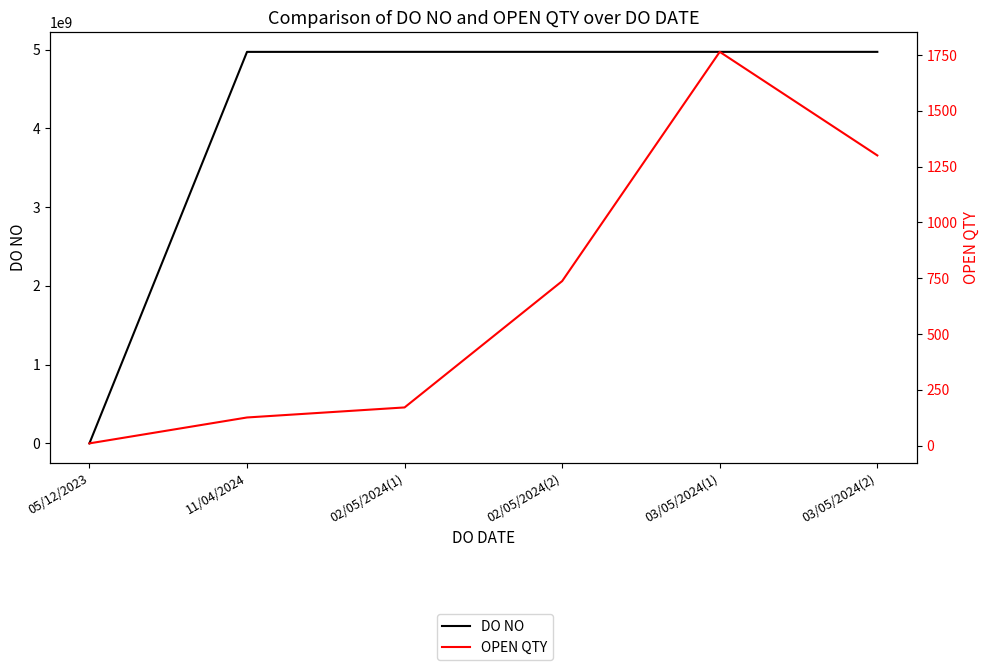

What is the label of the 6th point from the right?

05/12/2023